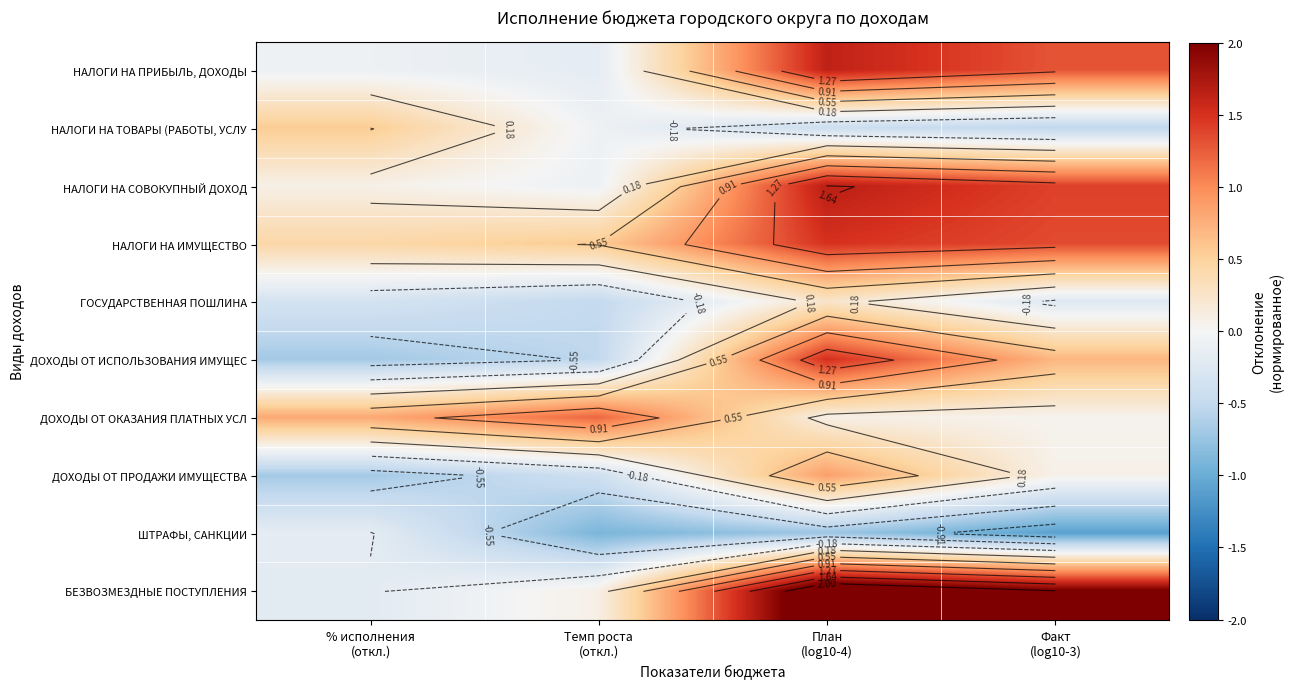

At which category does the chart reach its peak across all series?

План
(log10-4)